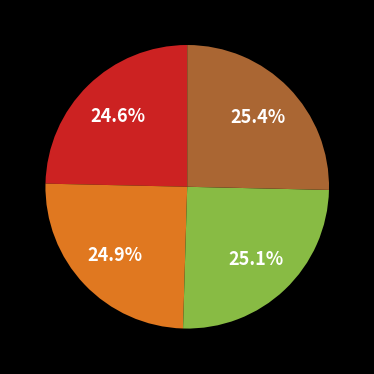

Does any single category account for the majority?

No